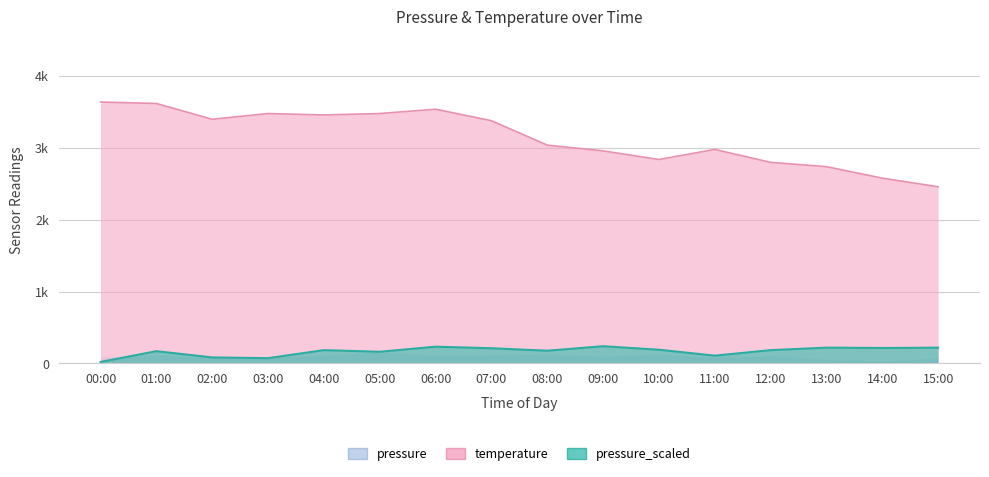

At which label does pressure first exceed 106?

01:00